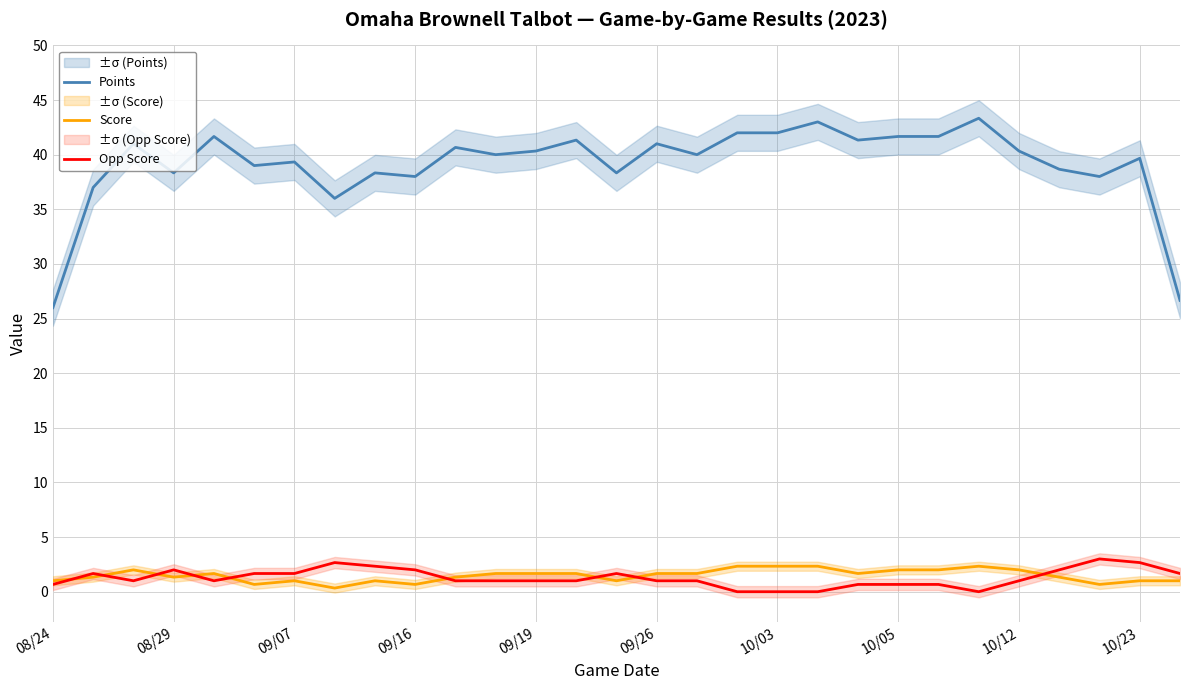

True or false: Opp Score and Points intersect in this chart.

False